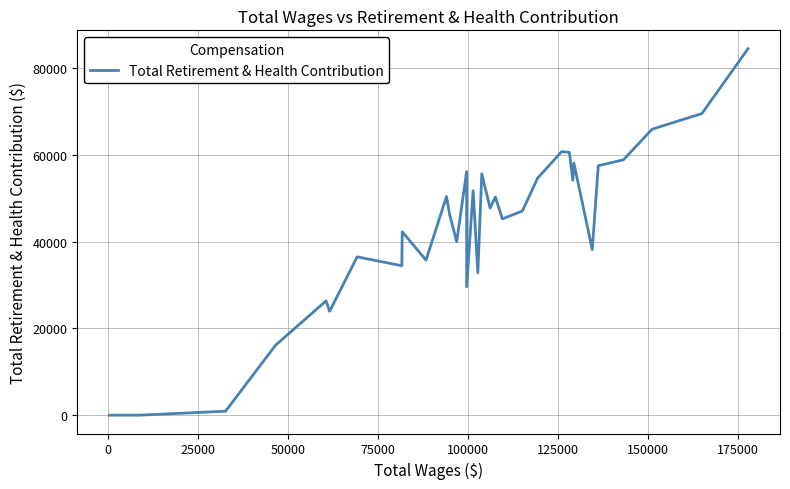

What is the difference between the maximum and minimum values?

84488